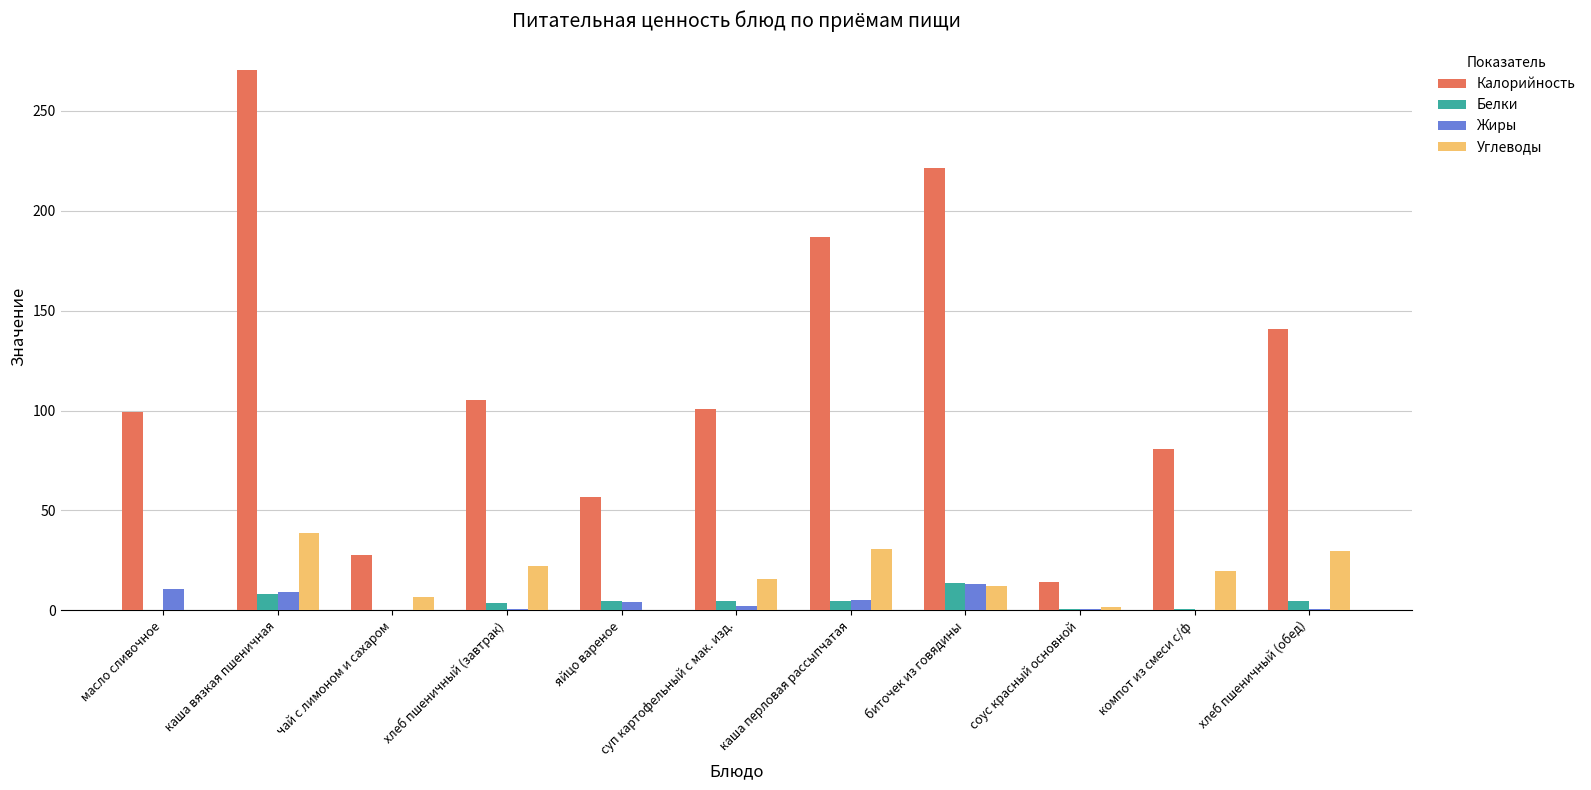

What is the greatest value displayed?

270.3